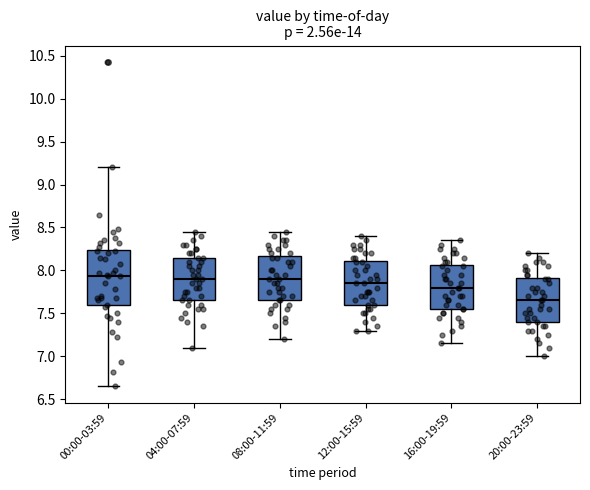

Which box is the tallest, from its lower edge to its upper edge?

00:00-03:59